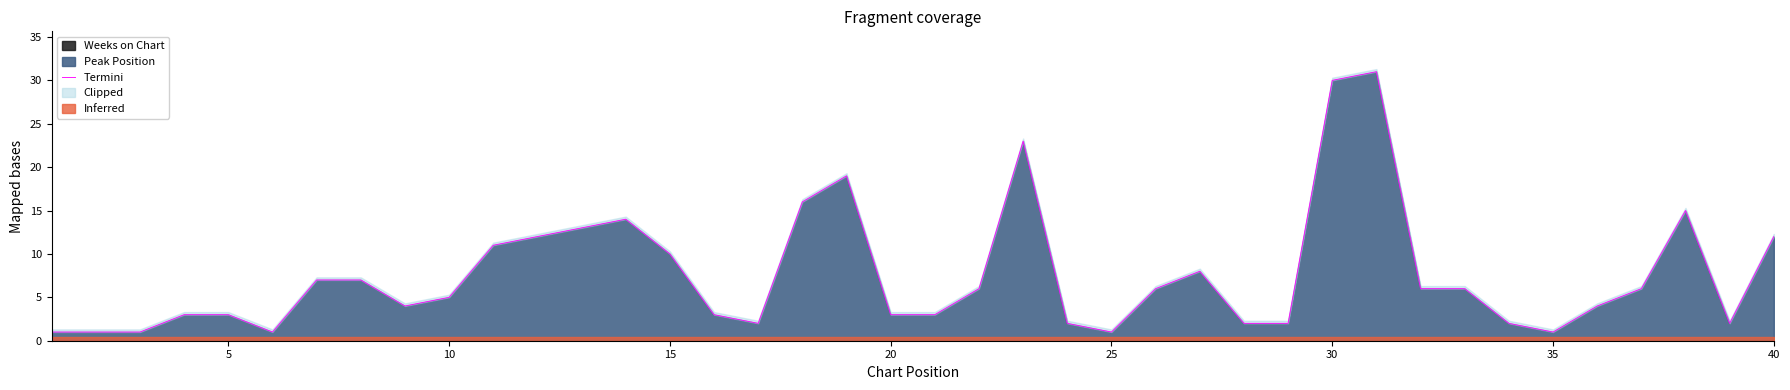

True or false: there are more than 0 points higher than both neighbors.

True